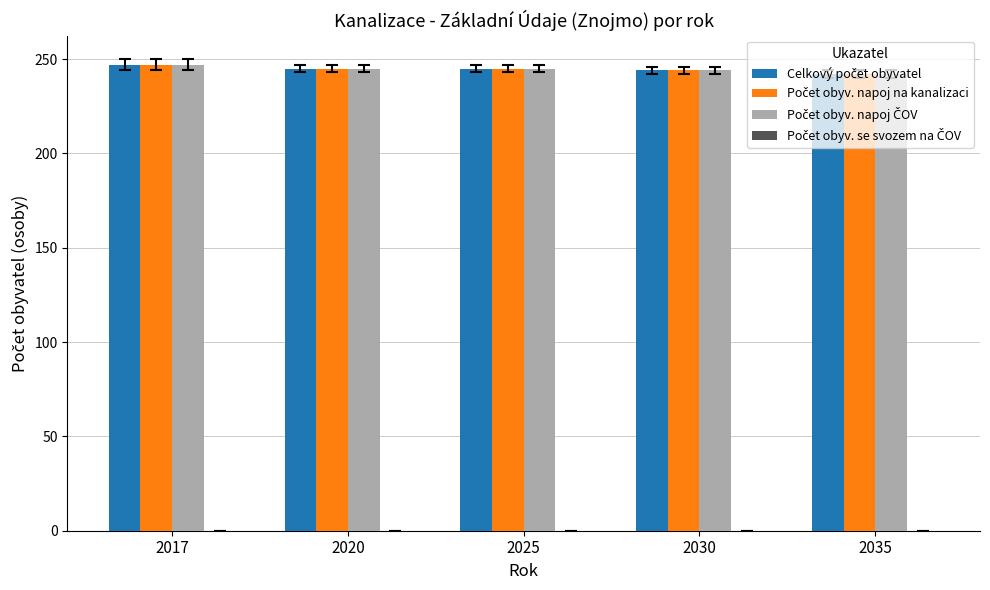

What is the minimum value shown in the chart?

242